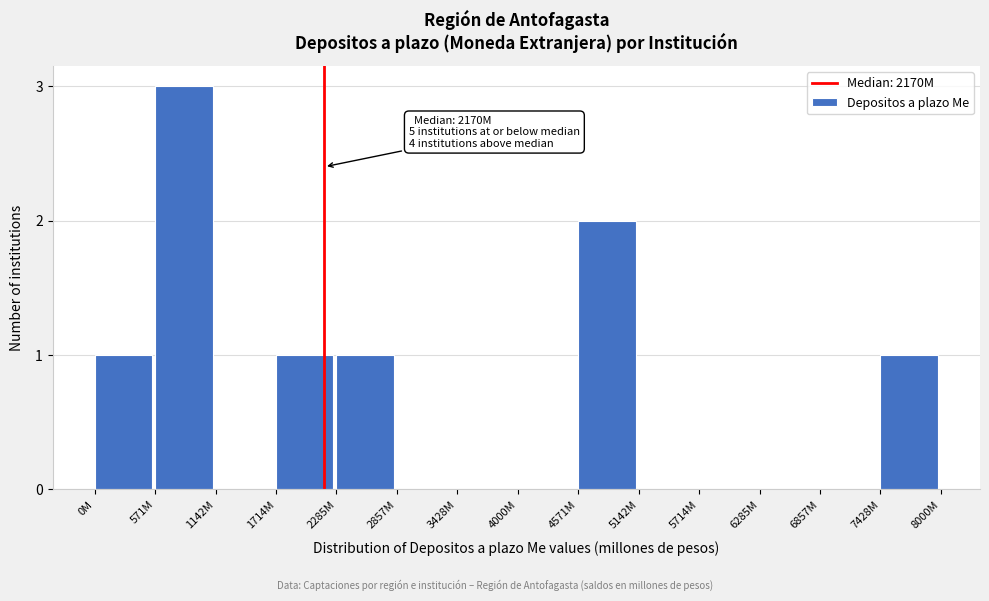

Reading left to right, what are all the values shown in this chart?

0M=1	571M=3	1142M=0	1714M=1	2285M=1	2857M=0	3428M=0	4000M=0	4571M=2	5142M=0	5714M=0	6285M=0	6857M=0	7428M=1